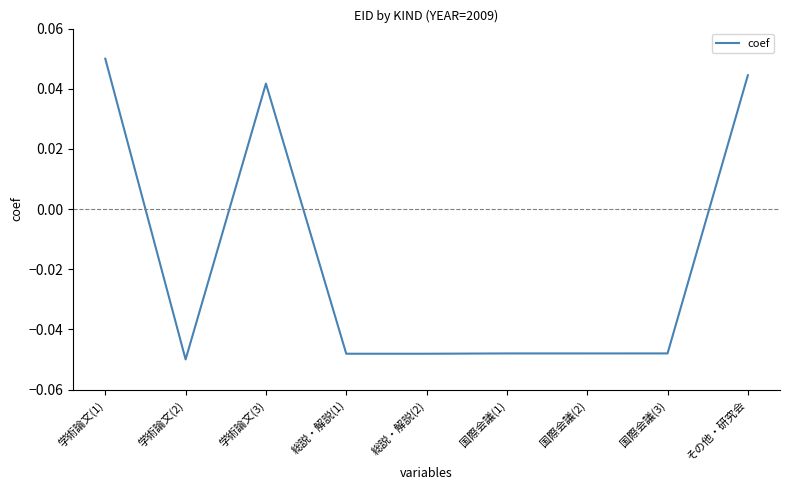

Is it true that the value at 国際会議(3) is -0.1?

False